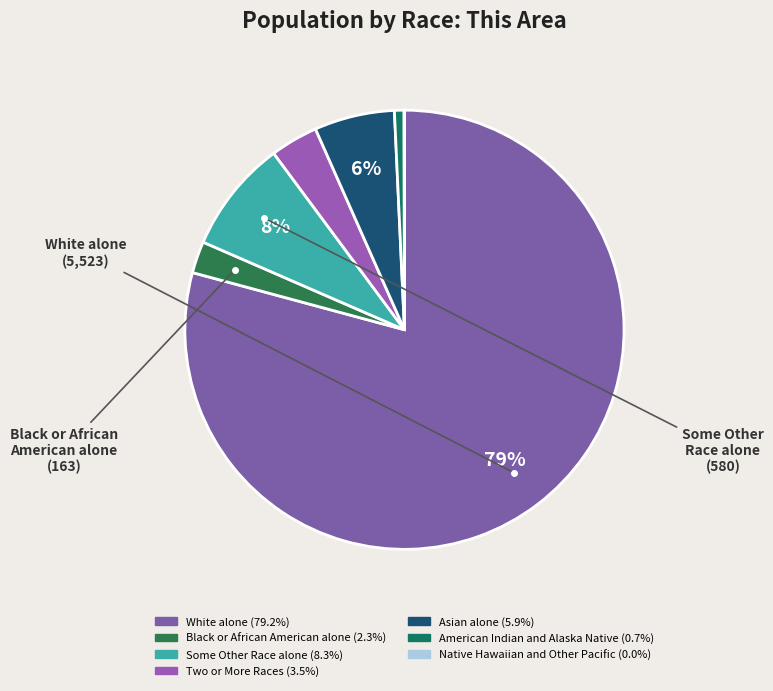

What percentage is the Asian alone slice, to the nearest percent?

6%